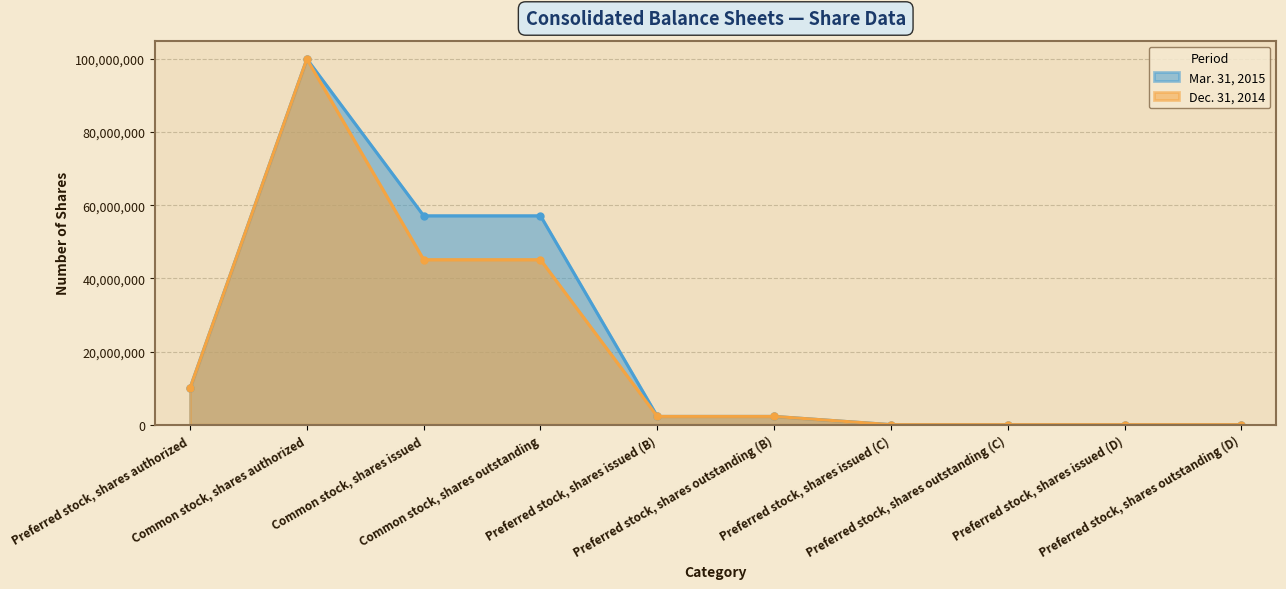

In Dec. 31, 2014, how many points are higher than both neighbors (excluding endpoints)?

1